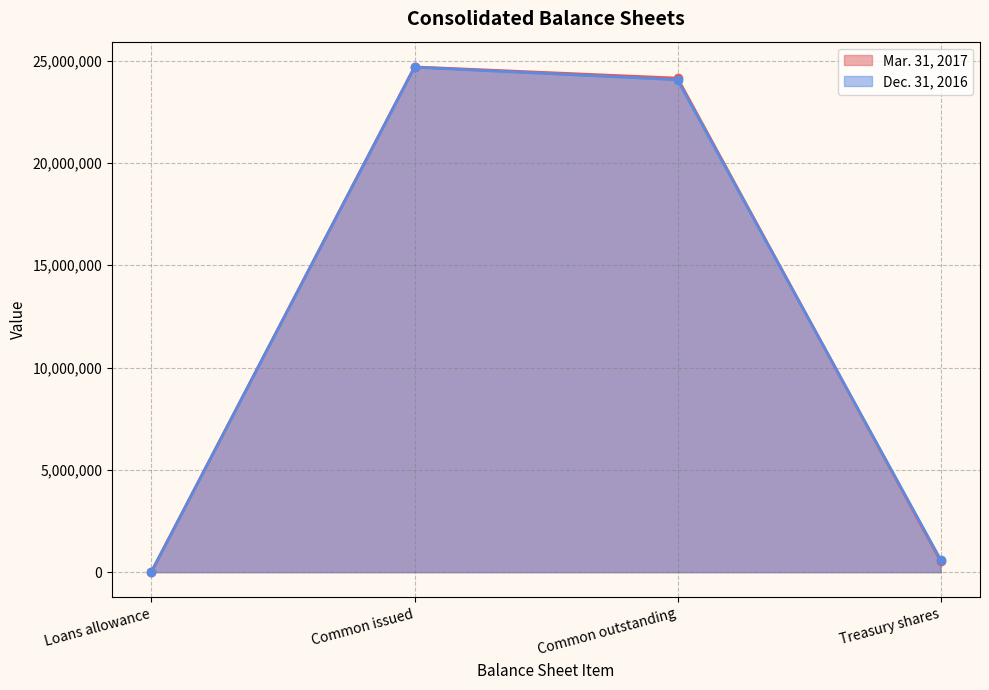

List the series in order of their peak value, lowest first.

Dec. 31, 2016 line, Mar. 31, 2017 line